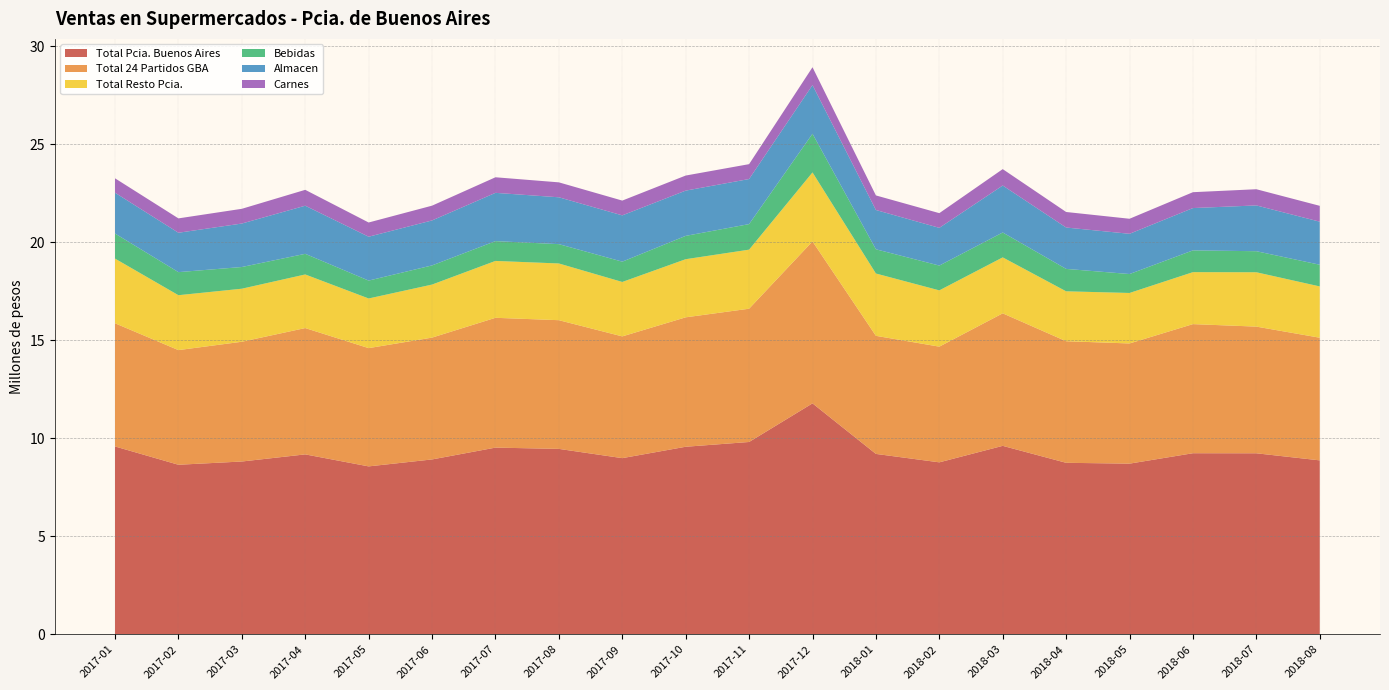

Reading left to right, what are all the values shown in this chart?

Total Pcia. Buenos Aires: 9586695.6	8652650.6	8818282.9	9181958.5	8569212.8	8924058.1	9527272.6	9462464.8	8990322.7	9571185.1	9814830.1	11785364.0	9206129.6	8775952.8	9617717.0	8752014.1	8709673.0	9241016.3	9237970.2	8876446.5
Total 24 Partidos GBA: 6285915.7	5850720.9	6111577.6	6446288.3	6035475.1	6217038.8	6624699.2	6567698.7	6212859.6	6605049.1	6801067.3	8265268.8	6026005.8	5903955.1	6762205.2	6204529.1	6133284.0	6588399.1	6464341.5	6259159.1
Total Resto Pcia.: 3300779.9	2801929.7	2706705.3	2735670.2	2533737.7	2707019.2	2902573.3	2894766.1	2777463.1	2966136.0	3013762.8	3520095.2	3180123.8	2871997.8	2855511.8	2547485.0	2576389.0	2652617.2	2773628.7	2617287.4
Bebidas: 1279249.1	1177308.7	1107411.0	1053421.2	913082.9	977666.2	1010625.6	985957.9	1036574.5	1190735.6	1304279.9	1974216.5	1236551.7	1265639.7	1270511.3	1143926.9	966410.0	1110639.8	1074530.3	1107075.4
Almacen: 2082516.3	2010285.6	2218757.3	2455085.0	2238505.0	2294869.2	2463495.1	2391468.4	2362500.0	2309508.6	2299964.1	2483766.0	2005012.8	1924675.6	2397406.7	2111089.2	2053170.7	2159602.4	2336624.4	2197138.7
Carnes: 735484.3	732632.9	751395.2	810111.3	725496.5	754038.4	794880.6	761985.8	753960.8	769016.6	759155.2	910022.6	743412.9	750571.0	836289.1	792889.1	767465.9	809946.2	826190.1	809409.9